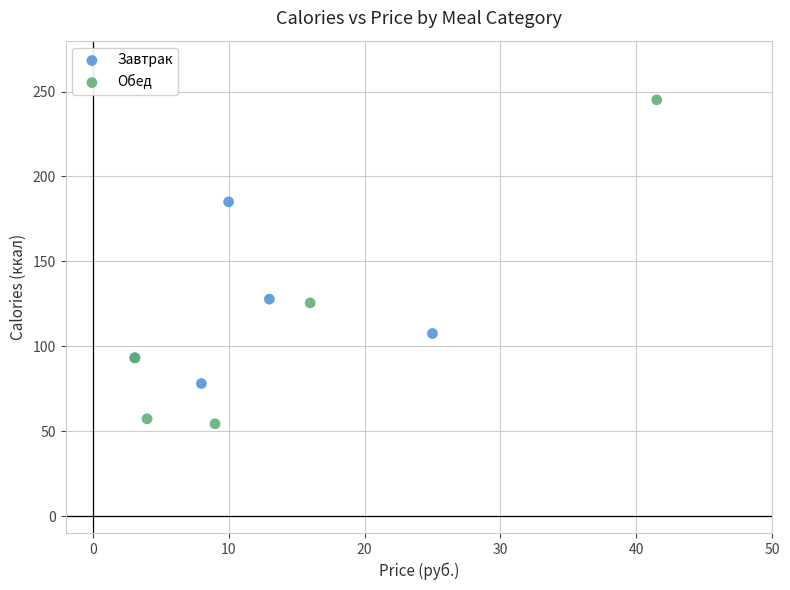

Which series reaches the maximum Y coordinate?

Обед